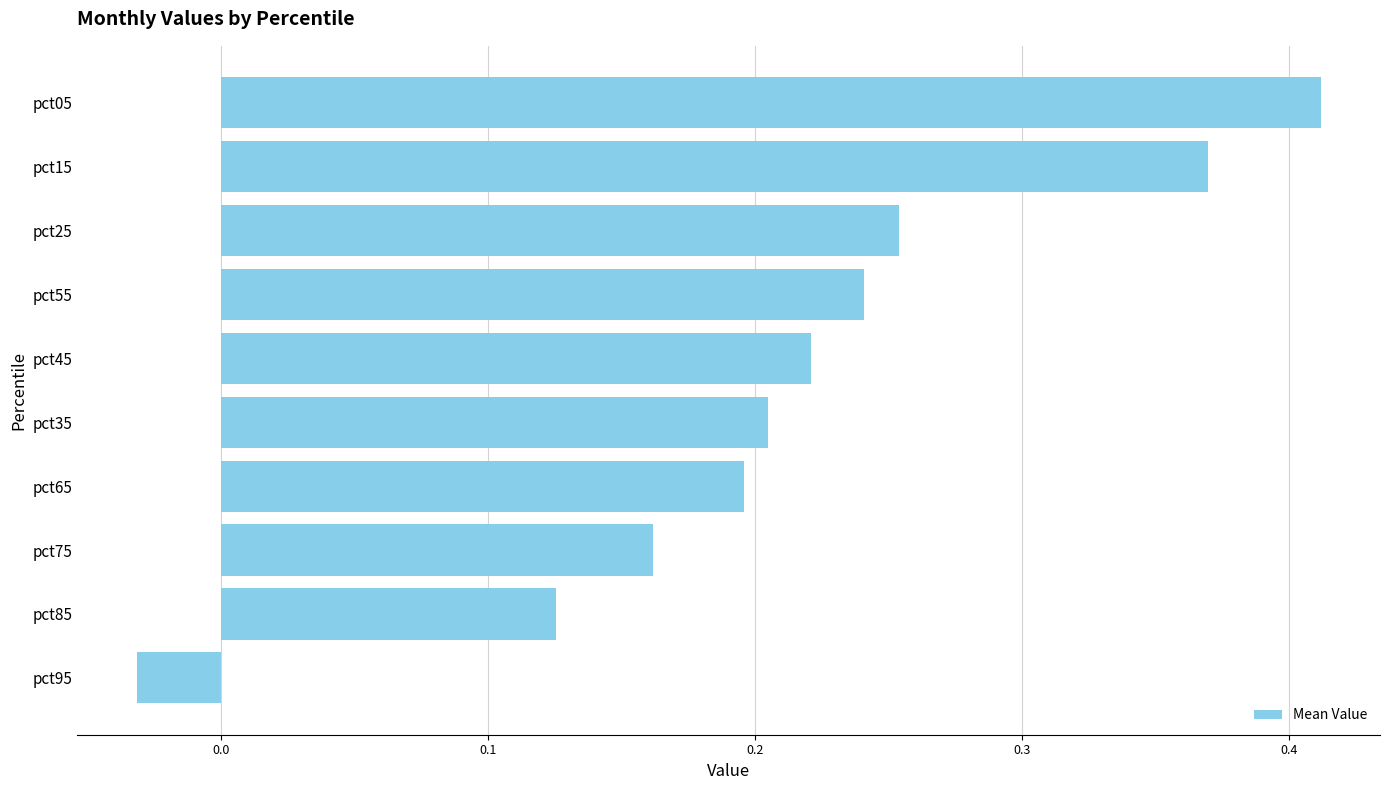

Rank the categories by value from highest to lowest.

pct05, pct15, pct25, pct55, pct45, pct35, pct65, pct75, pct85, pct95